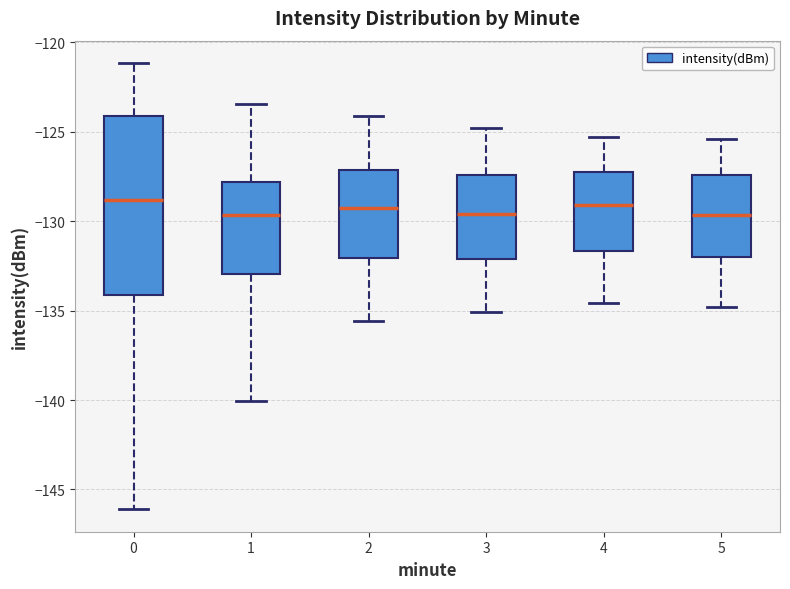

Reading left to right, read every box against the y-axis: the position of its median line, the range the box covers, and the ends of its whiskers. The values are not printed on the chart, so give them approximately, as read against the axis.

0: median -129.0, box -134.0 to -124.0, whiskers -146.0 to -121.0
1: median -129.5, box -133.0 to -128.0, whiskers -140.0 to -123.5
2: median -129.0, box -132.0 to -127.0, whiskers -135.5 to -124.0
3: median -129.5, box -132.0 to -127.5, whiskers -135.0 to -125.0
4: median -129.0, box -131.5 to -127.0, whiskers -134.5 to -125.5
5: median -129.5, box -132.0 to -127.5, whiskers -135.0 to -125.5